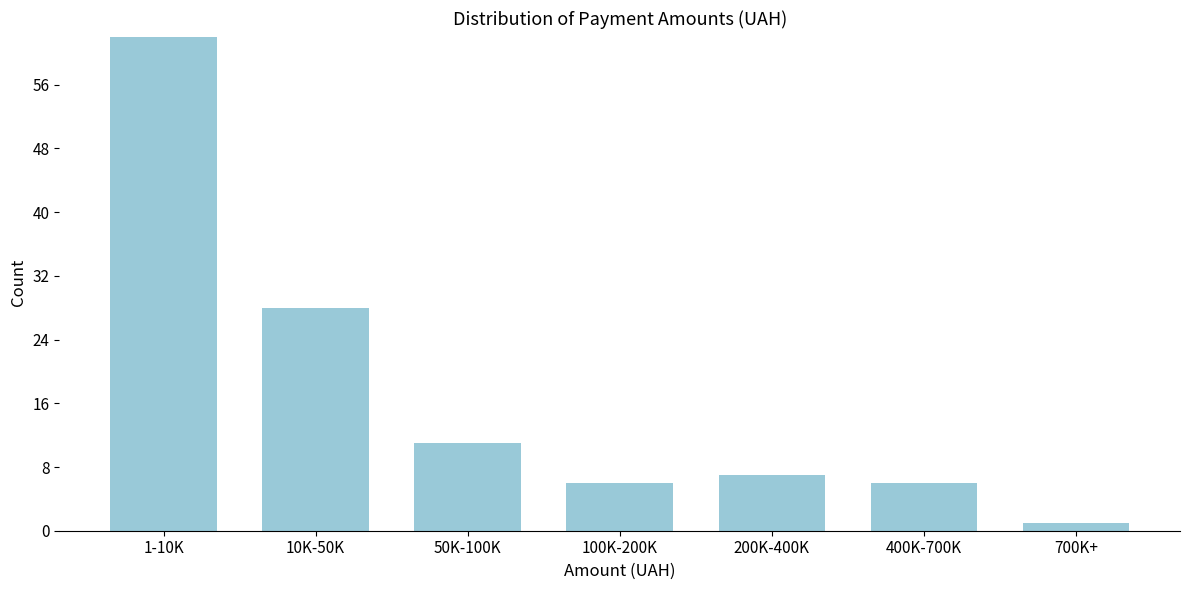

Reading right to left, extract all data points from this chart.

1	6	7	6	11	28	62